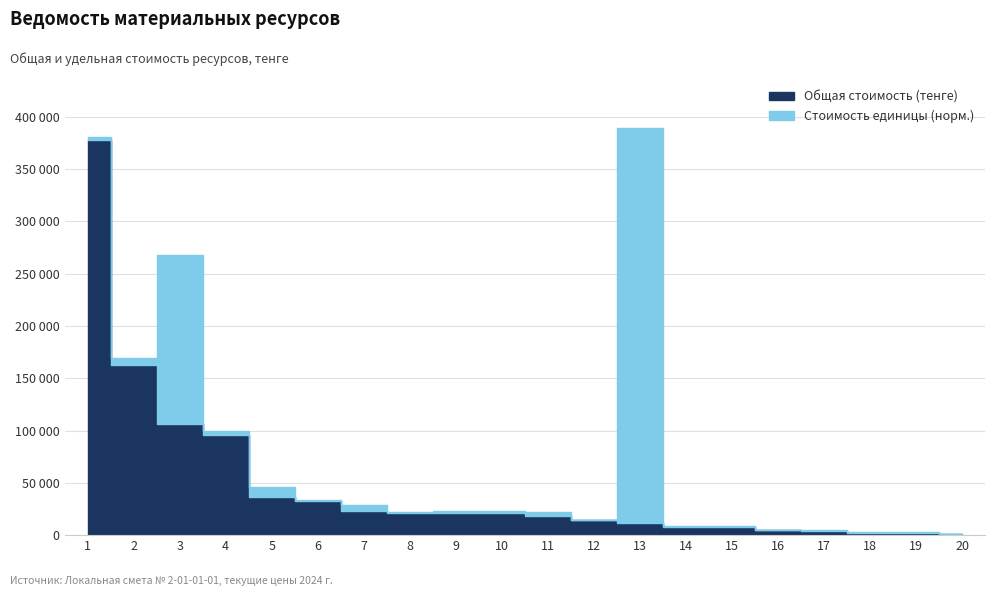

Which category has the lowest value across all series?

20